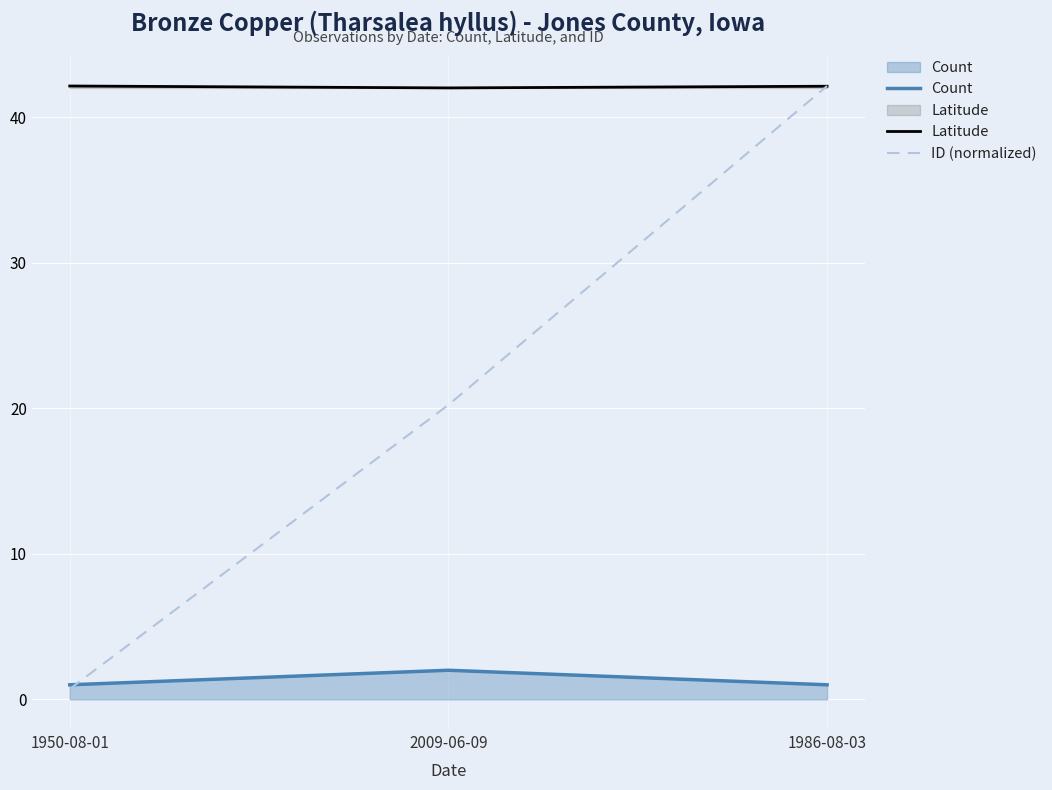

Reading right to left, what are all the values shown in this chart?

Count: 1986-08-03=1.0	2009-06-09=2.0	1950-08-01=1.0
Latitude: 1986-08-03=42.1	2009-06-09=42.0	1950-08-01=42.2
ID (normalized): 1986-08-03=42.2	2009-06-09=20.2	1950-08-01=0.7